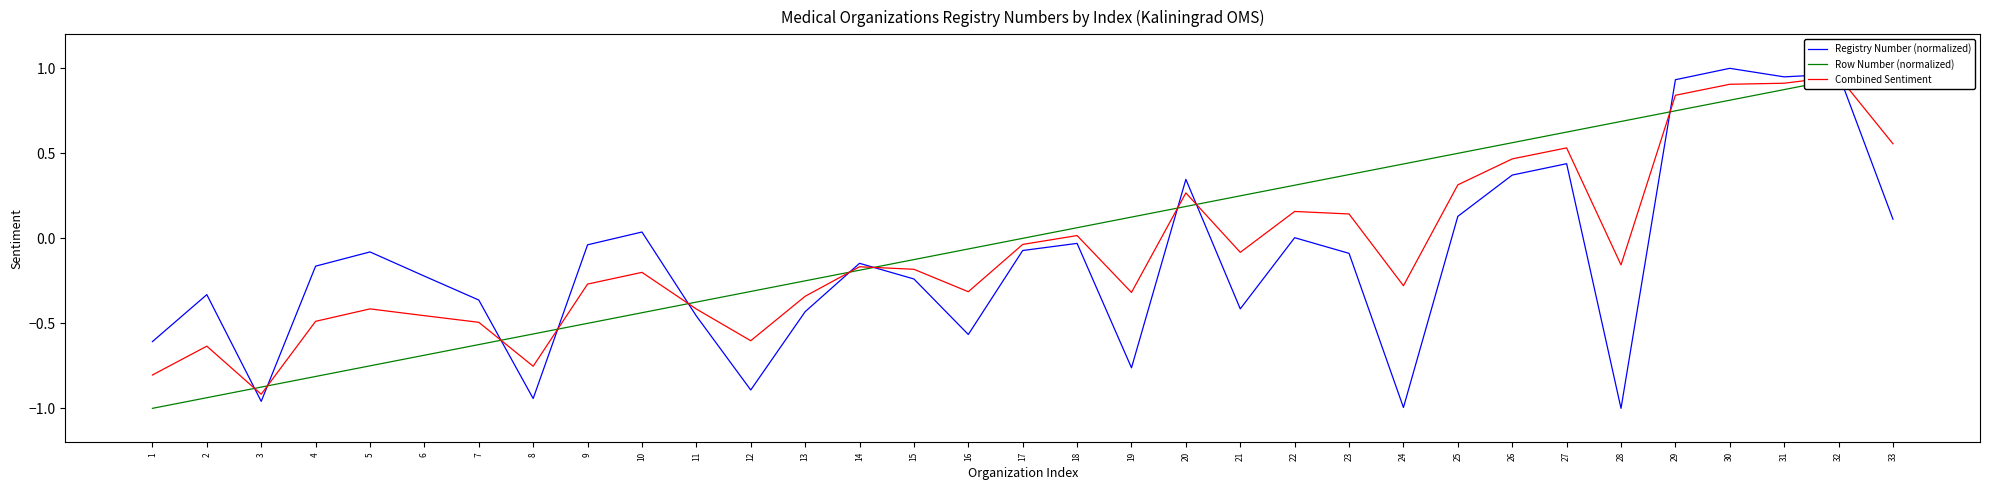

Which series has the largest total across all categories?

Row Number (normalized)